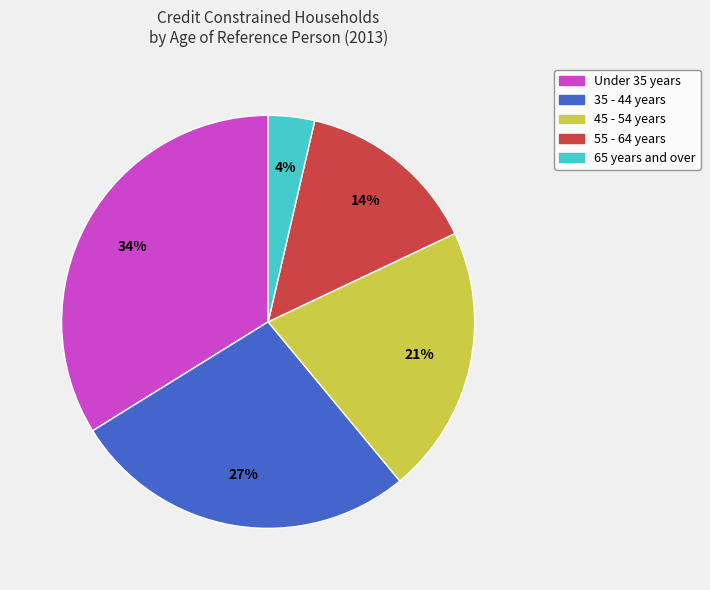

Do 35 - 44 years and 45 - 54 years together represent more than half of the pie?

No